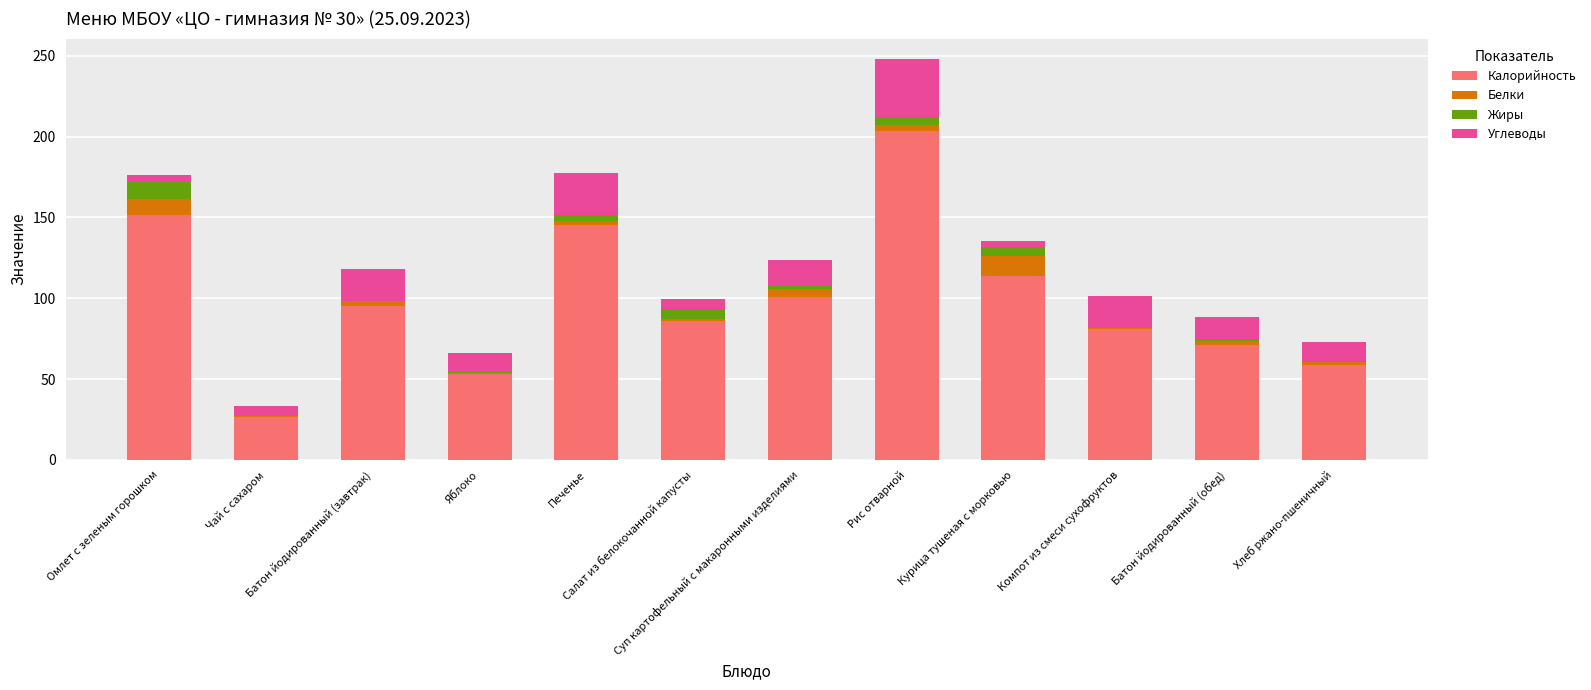

What are all the series names shown in the legend?

Калорийность, Белки, Жиры, Углеводы